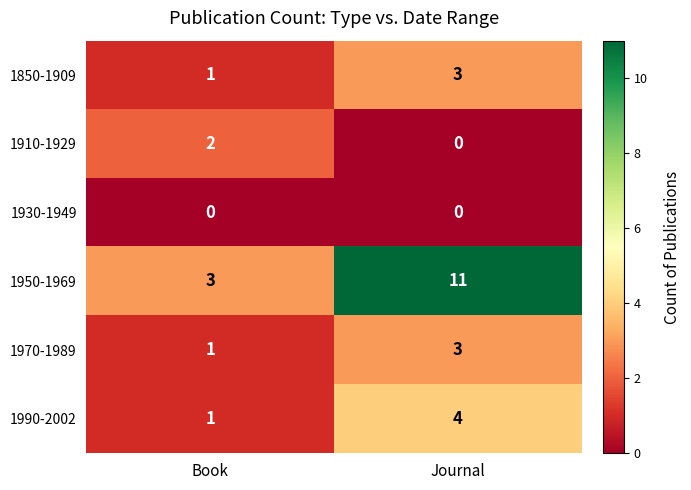

Which series has the widest spread of values?

1950-1969